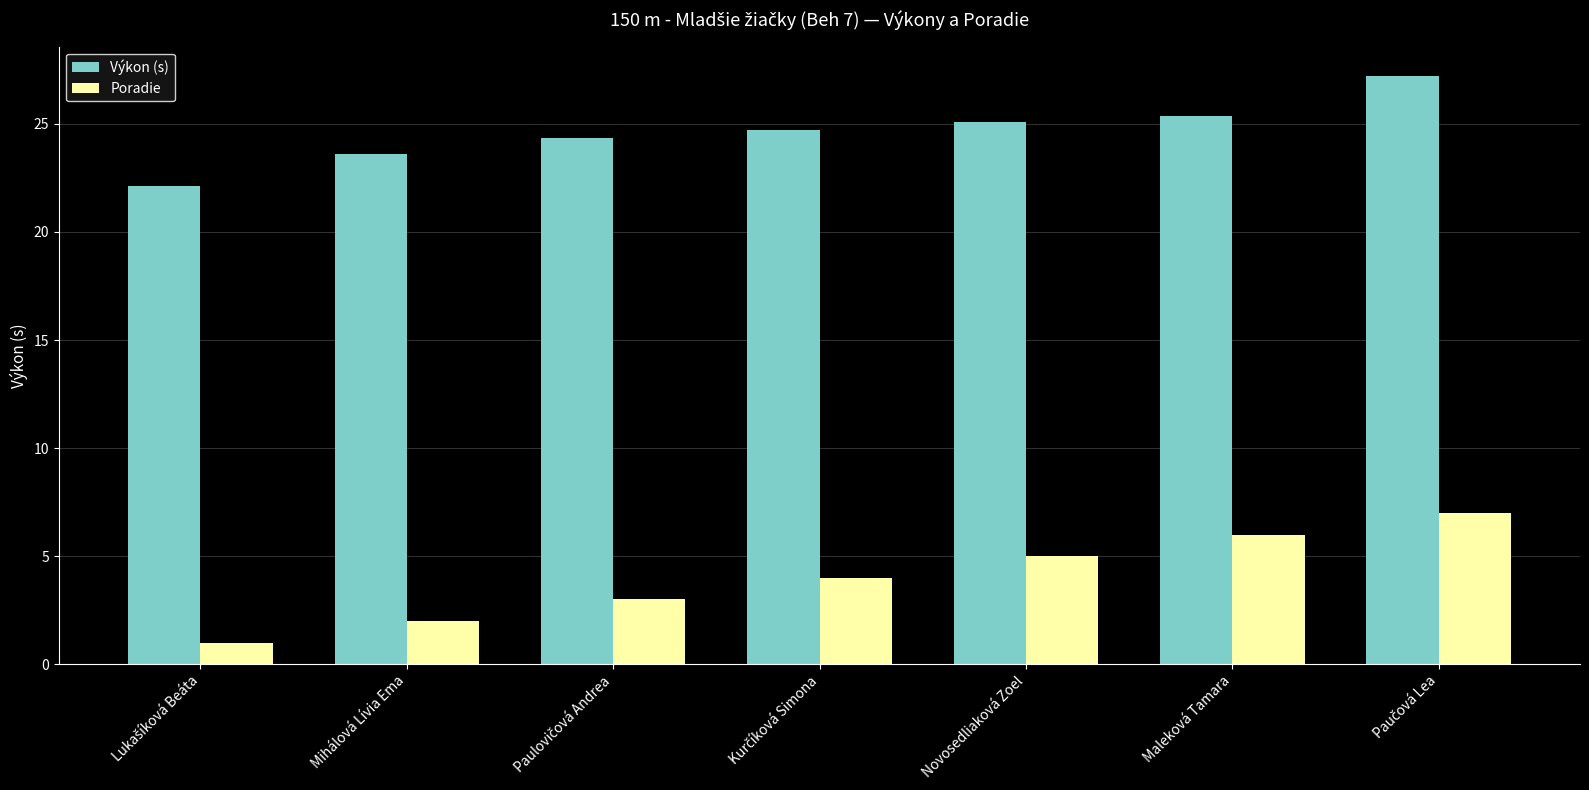

At how many categories does at least one series exceed 7?

7